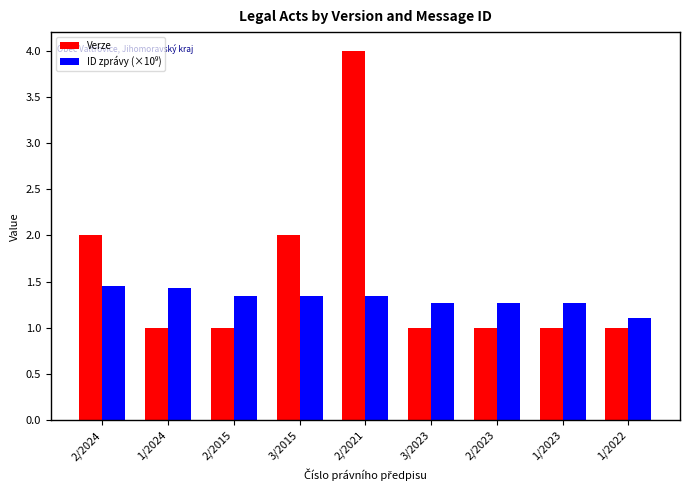

Which series has the largest total across all categories?

Verze